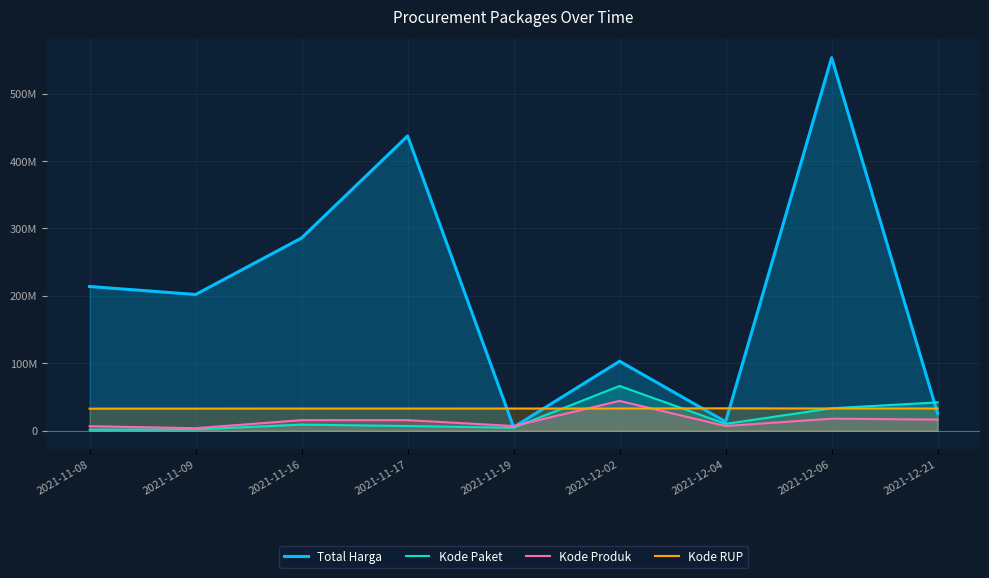

At which label is Kode Paket closest to 33965653?

2021-12-06